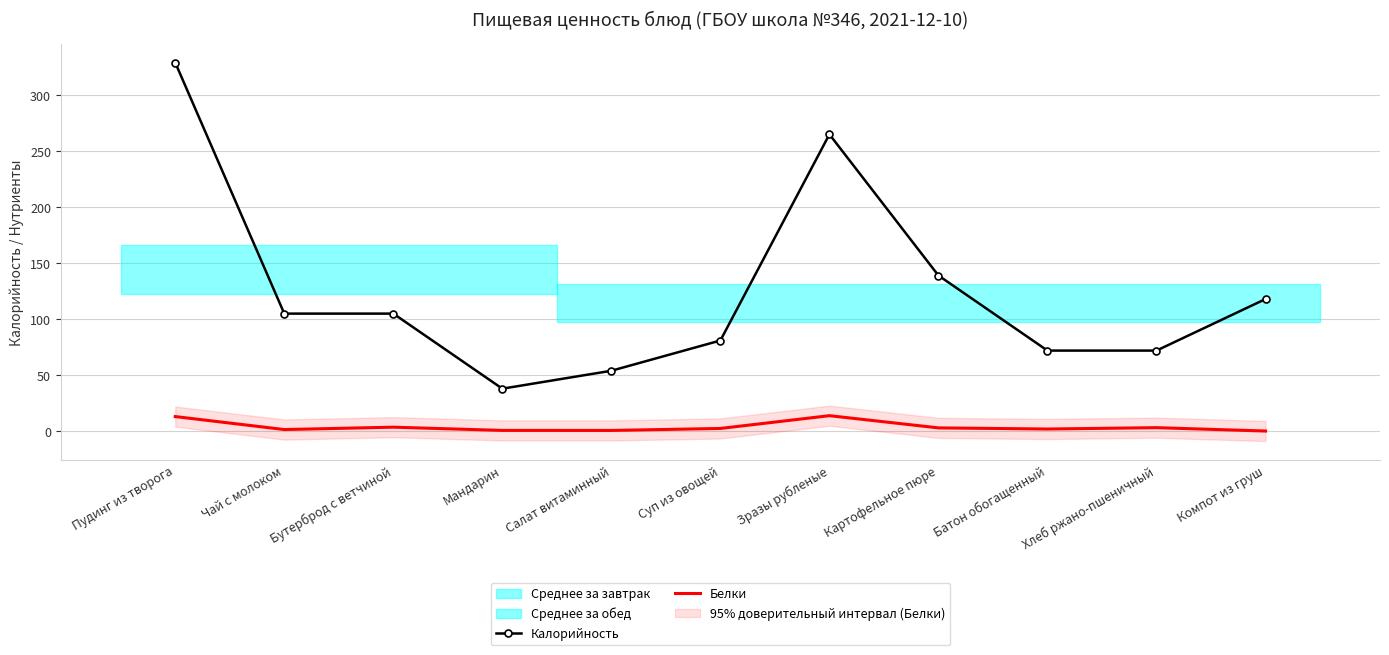

What is the sum of the Калорийность values at Картофельное пюре and Салат витаминный?

193.0